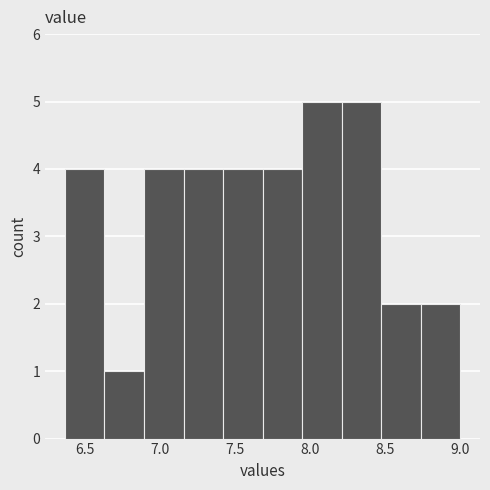

Reading left to right, transcribe this chart: for each bar, give the range it covers on the x-axis and its height. Neither the bar edges nor the heights are printed on the chart, so give them approximately, as read against the axes.

6.35 to 6.65: 4
6.65 to 6.90: 1
6.90 to 7.15: 4
7.15 to 7.40: 4
7.40 to 7.70: 4
7.70 to 7.95: 4
7.95 to 8.20: 5
8.20 to 8.45: 5
8.45 to 8.75: 2
8.75 to 9.00: 2